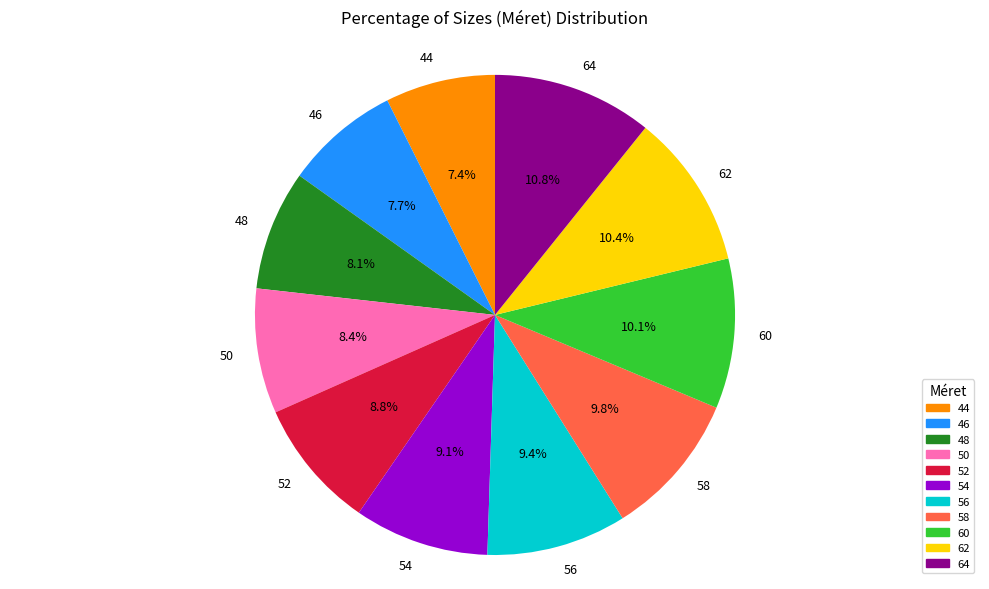

To the nearest percent, what portion does 56 represent?

9%